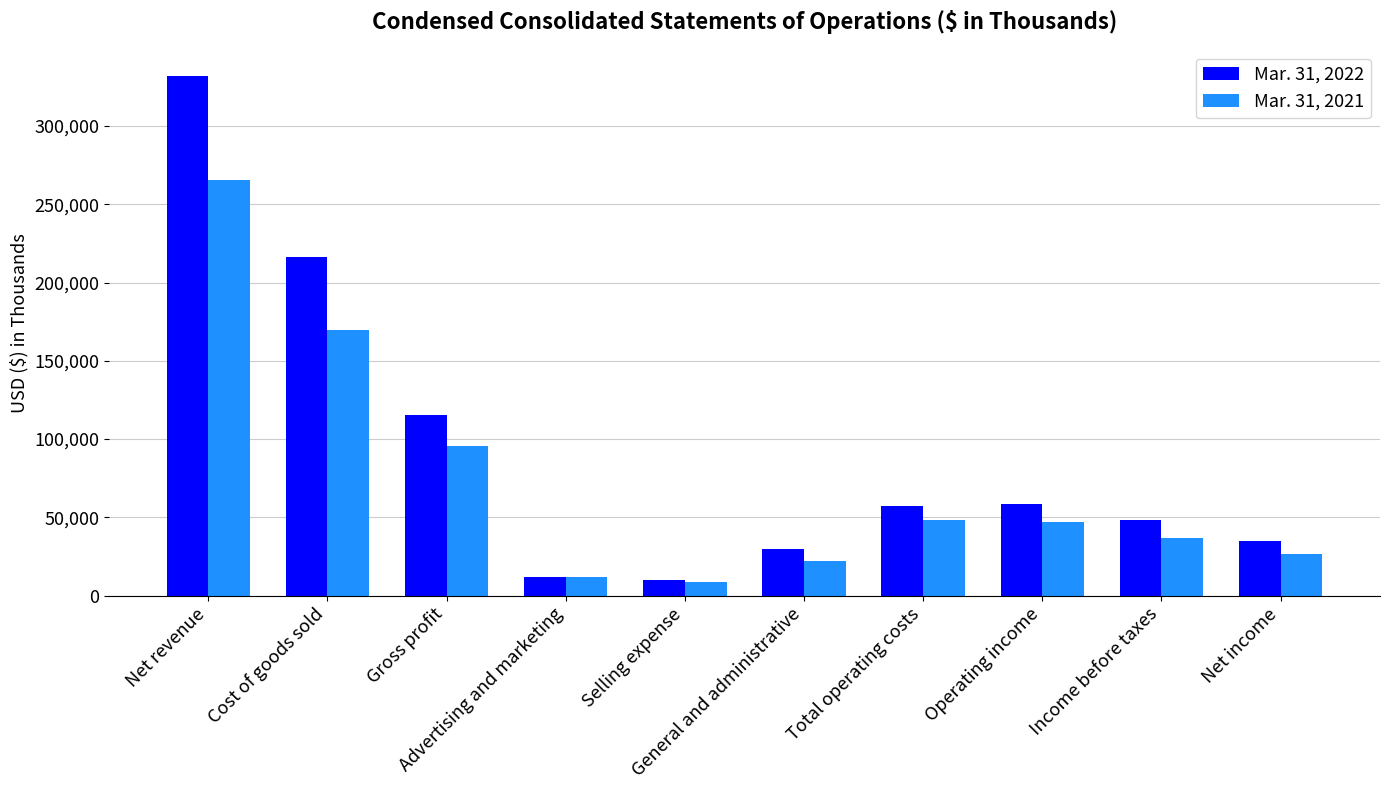

What is the value of the Mar. 31, 2021 bar at the 8th from the left?

47045